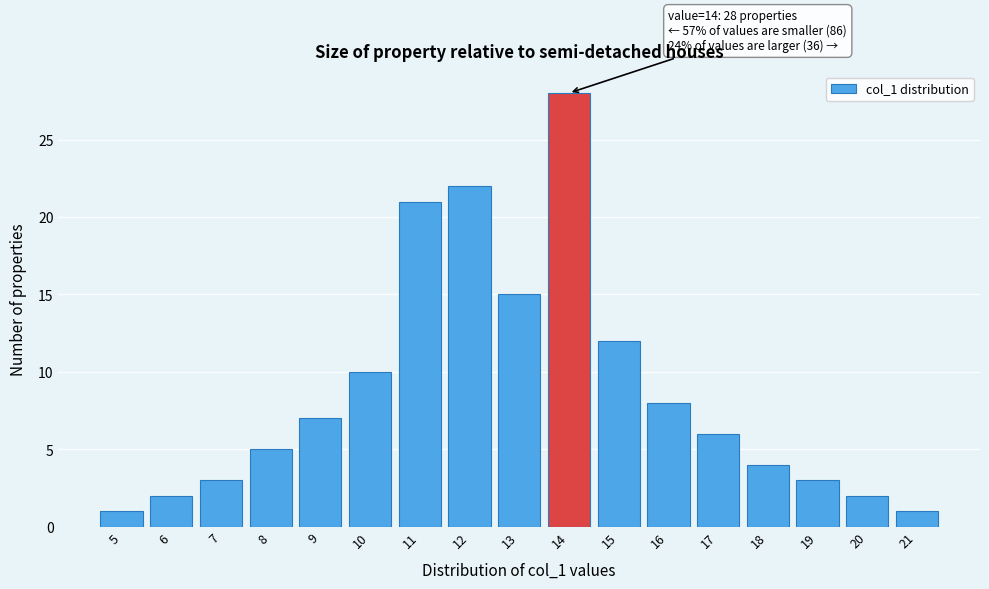

Over which range of the x-axis is the bar tallest?

13.5 to 14.5